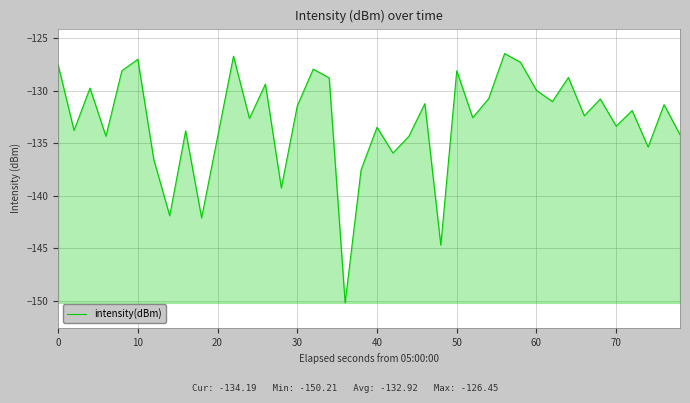

What is the difference between the maximum and minimum values?

23.8